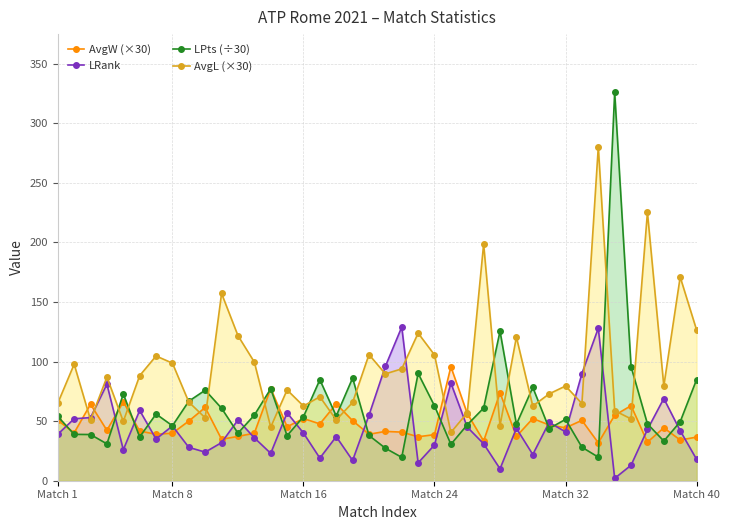

At which label does AvgW (×30) first exceed 44?

Match 1